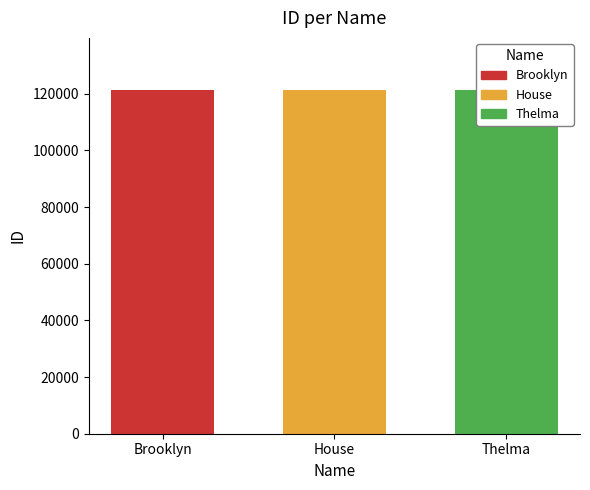

Reading left to right, extract all data points from this chart.

Brooklyn=121524	House=121527	Thelma=121528